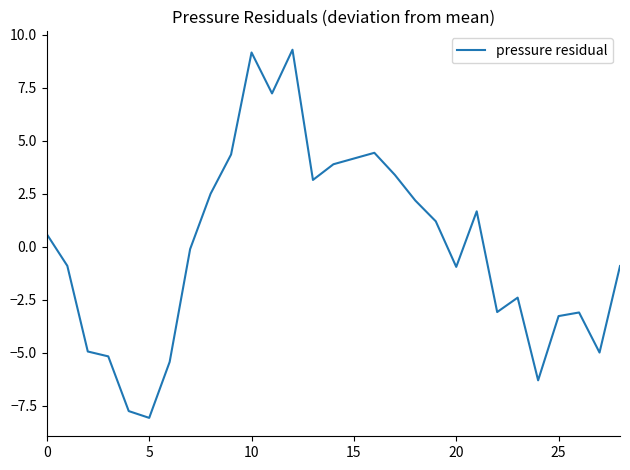

What is the difference between the maximum and minimum values?

17.4